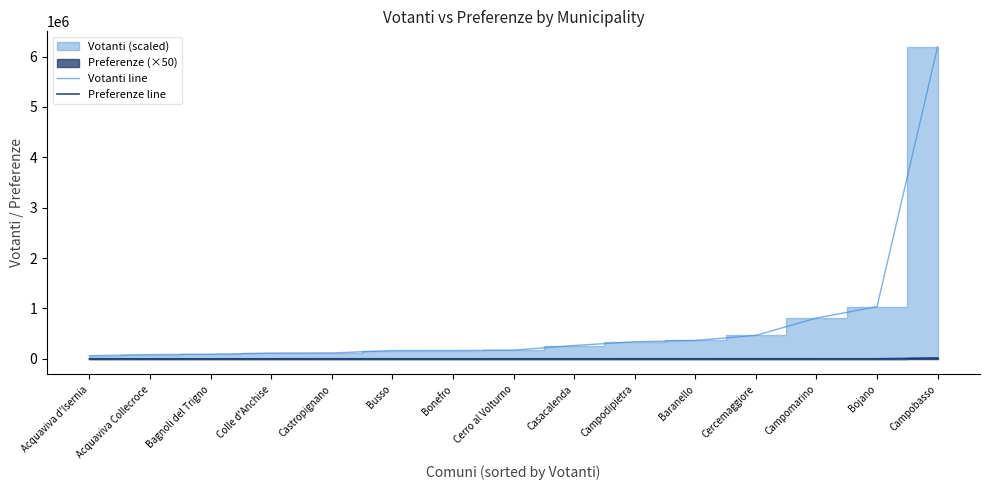

Reading left to right, list all the values displayed in this chart.

Votanti line: Acquaviva d'Isernia=61233.9	Acquaviva Collecroce=84476.0	Bagnoli del Trigno=90286.5	Colle d'Anchise=112411.2	Castropignano=115539.9	Busso=163811.9	Bonefro=164035.4	Cerro al Volturno=171857.2	Casacalenda=263484.6	Campodipietra=338574.4	Baranello=363827.8	Cercemaggiore=465064.9	Campomarino=809002.8	Bojano=1034048.6	Campobasso=6192000.0
Preferenze line: Acquaviva d'Isernia=0.0	Acquaviva Collecroce=300.0	Bagnoli del Trigno=50.0	Colle d'Anchise=50.0	Castropignano=900.0	Busso=150.0	Bonefro=0.0	Cerro al Volturno=50.0	Casacalenda=100.0	Campodipietra=700.0	Baranello=400.0	Cercemaggiore=700.0	Campomarino=700.0	Bojano=750.0	Campobasso=17200.0